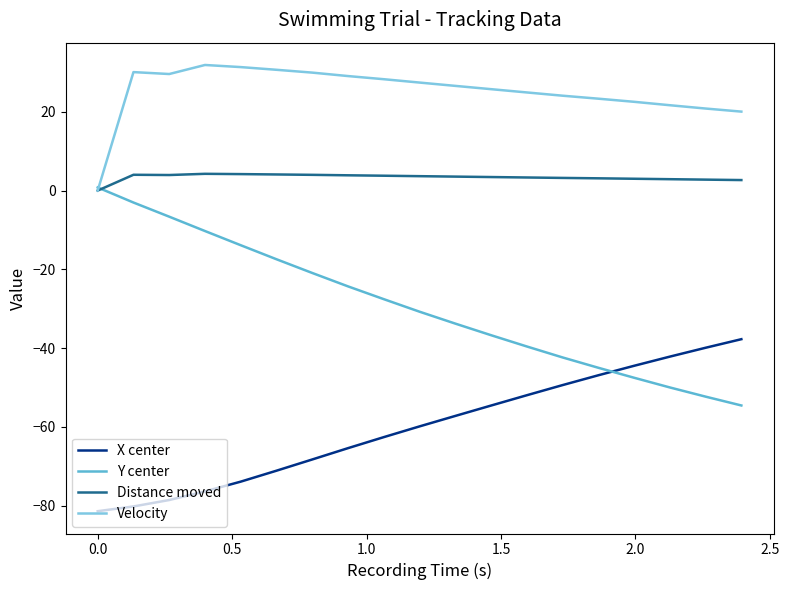

List the series in order of their overall mean, highest first.

Velocity, Distance moved, Y center, X center